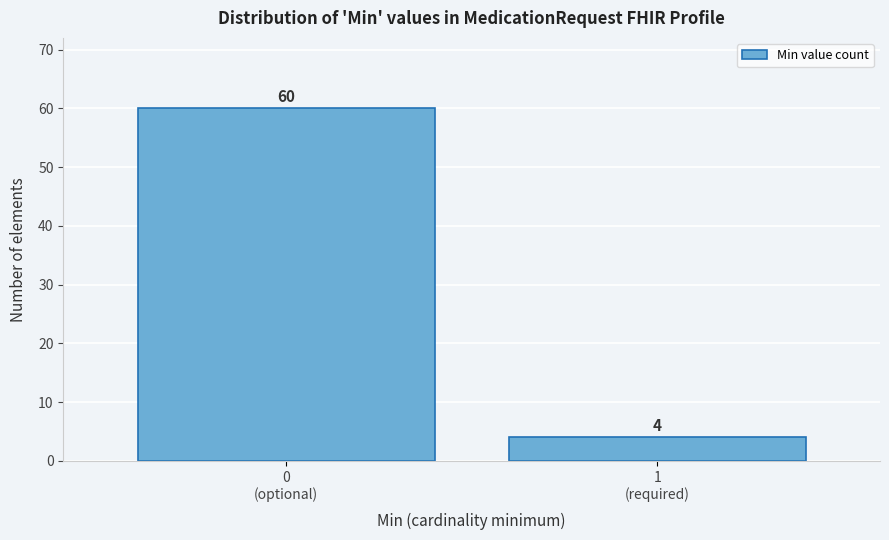

Reading left to right, transcribe all the data shown in this chart.

60	4